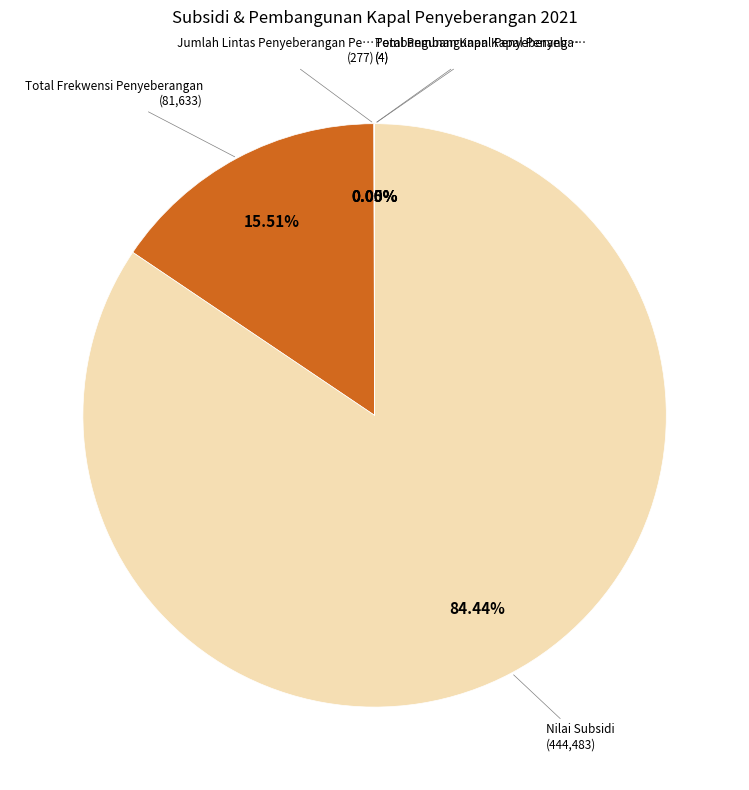

Does any single category account for the majority?

Yes